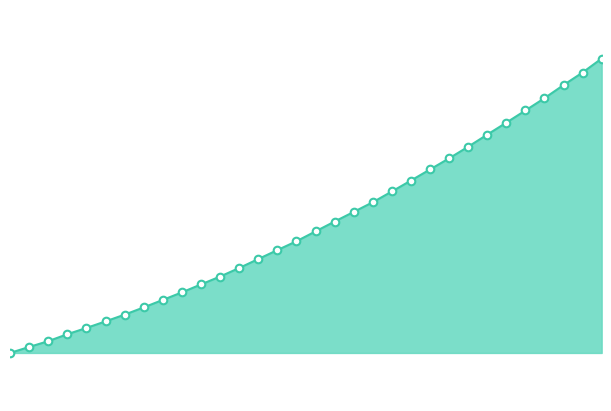

Does the chart have visible grid lines?

No